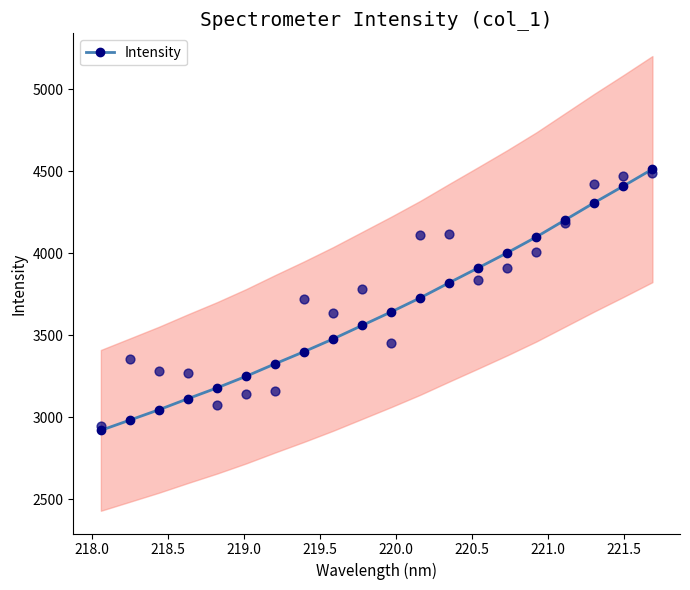

What is the value of the Intensity point at the 13th from the left?

3821.2